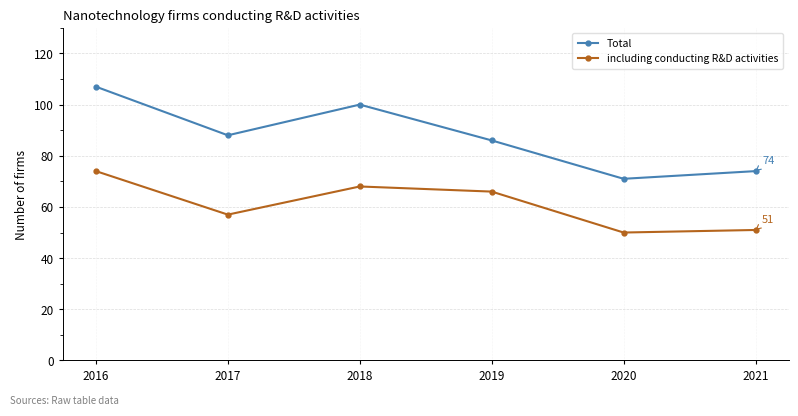

Is this an area chart (filled region under the line)?

No